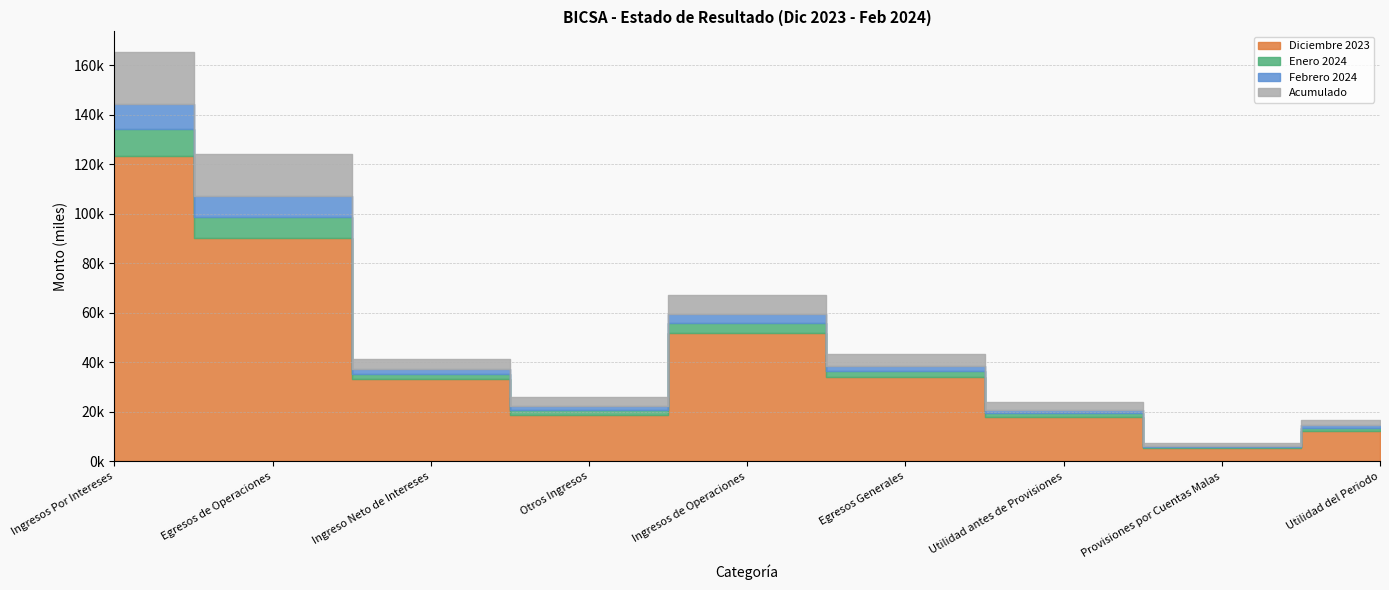

Is it true that Diciembre 2023 equals 20984.2 at Utilidad del Periodo?

False